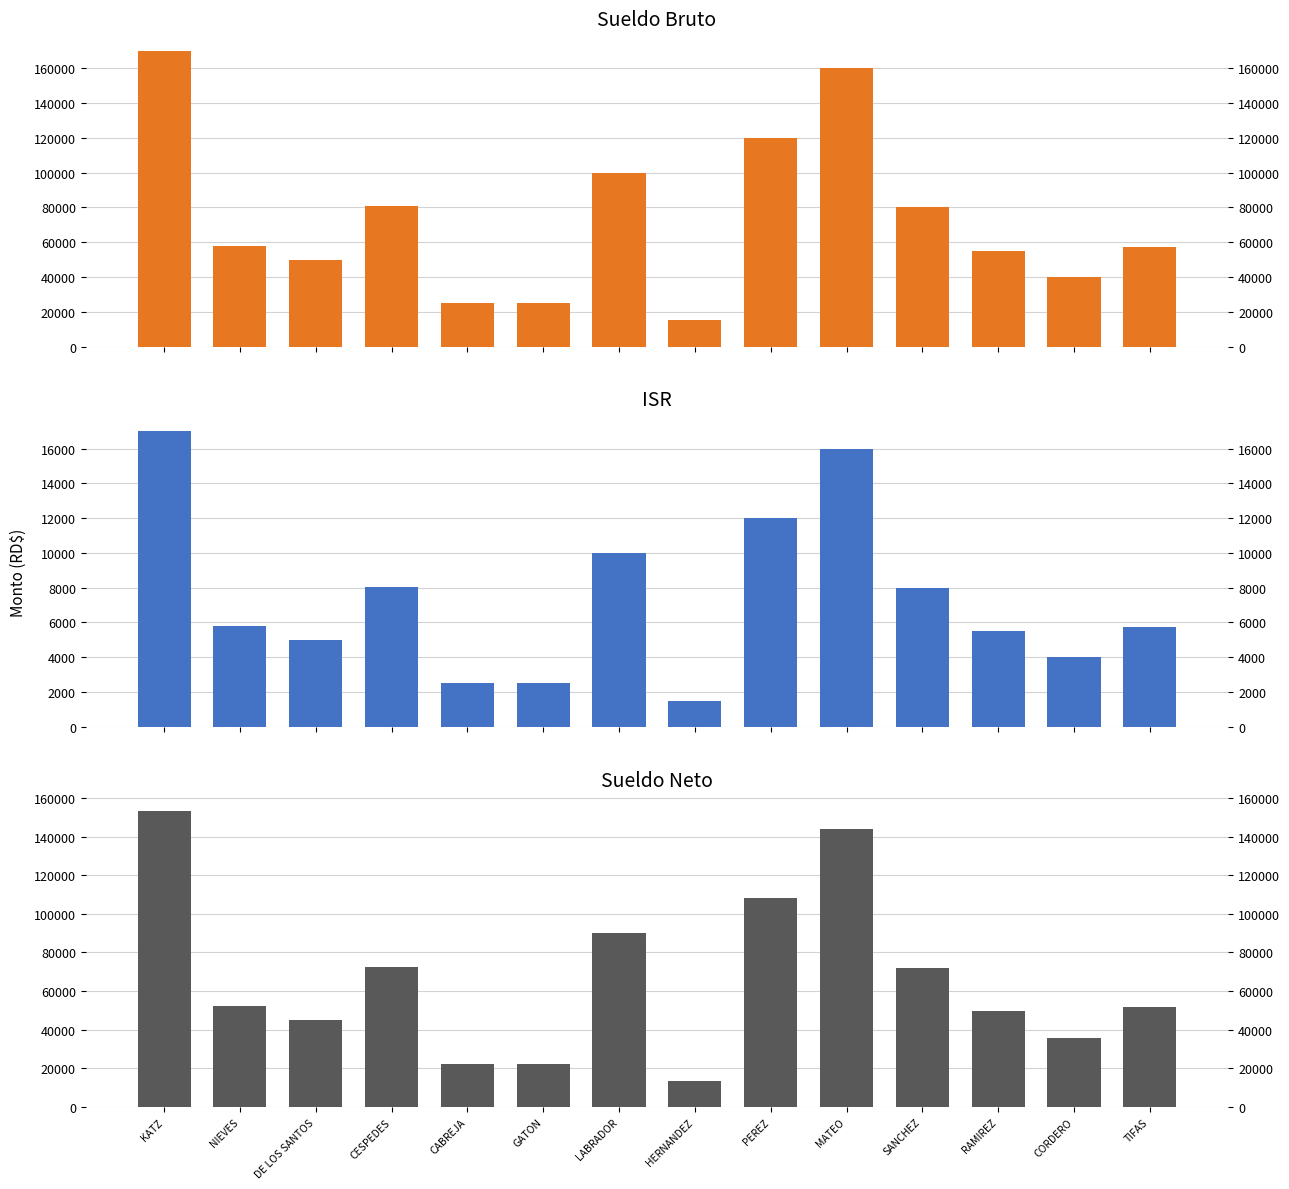

How many bars are there in each group?

3